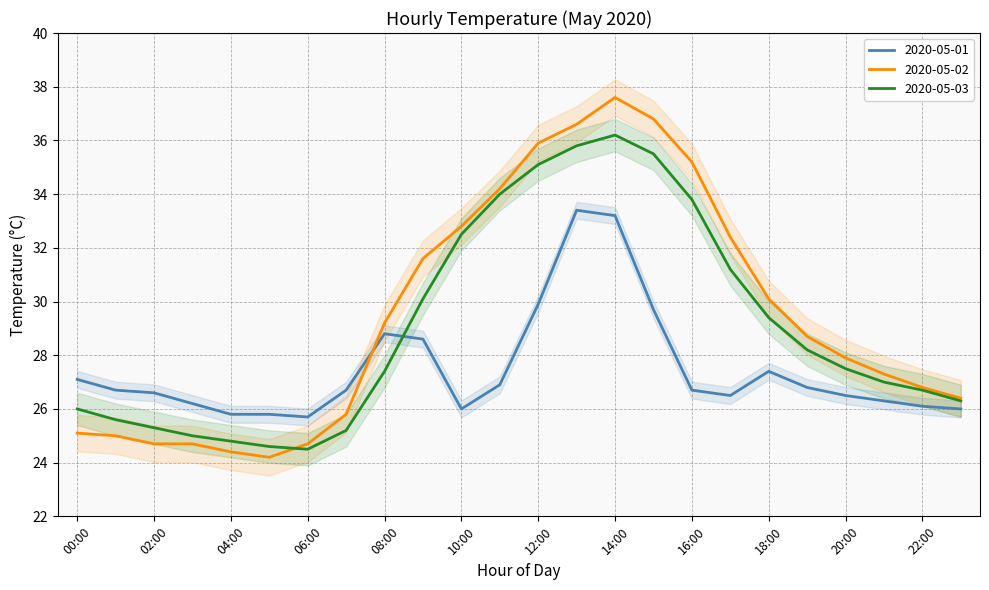

Does the chart have visible grid lines?

Yes